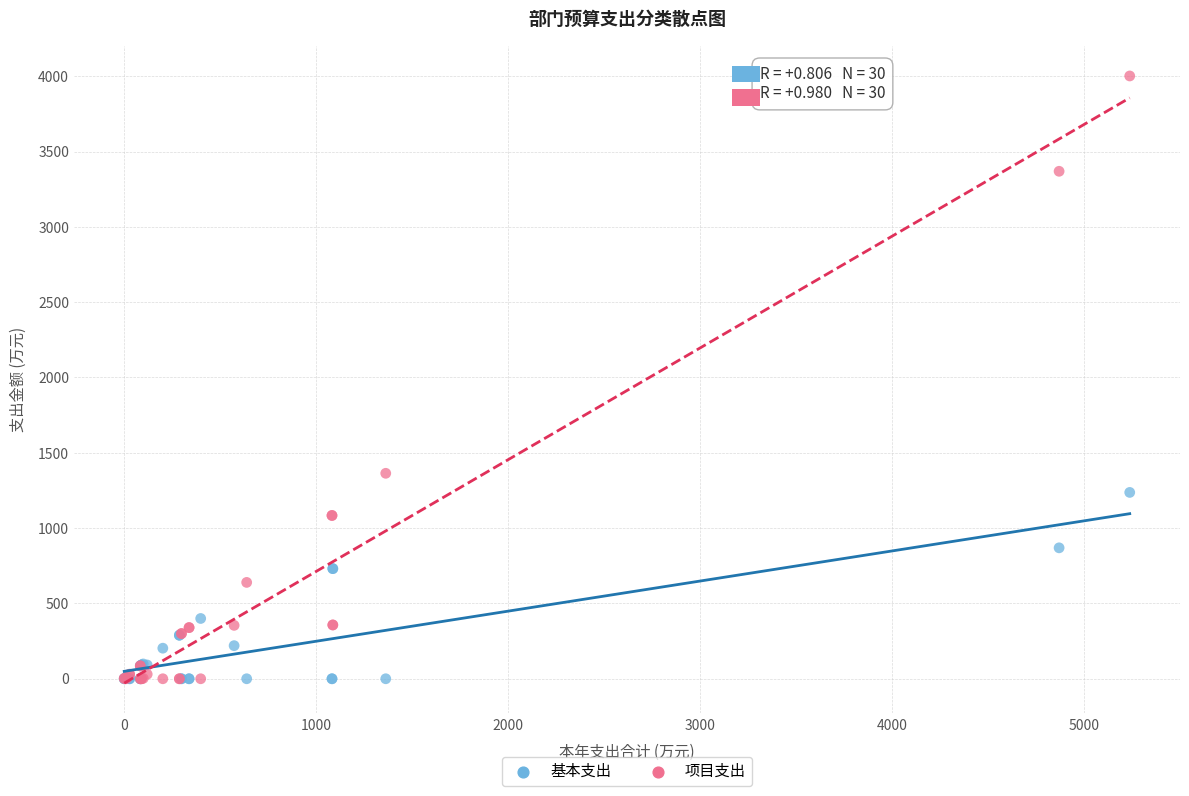

Across all series, what Y value is closest to 2000?

1364.0